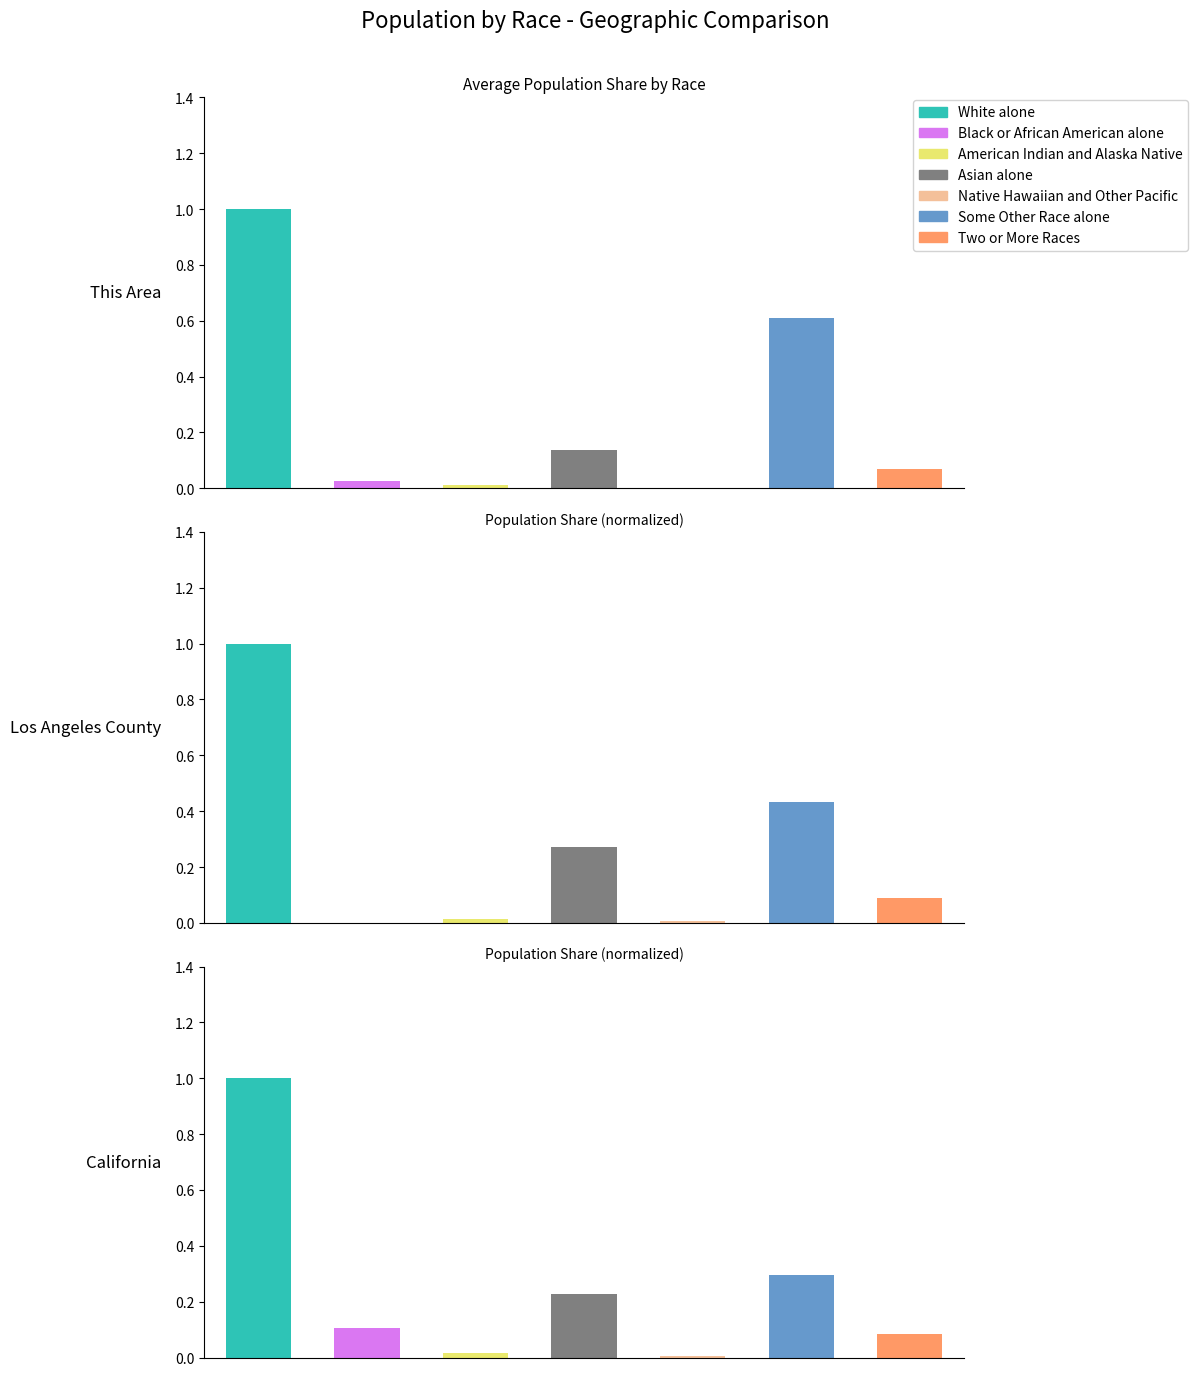

Which series changed the most between White alone and American Indian and Alaska Native?

This Area